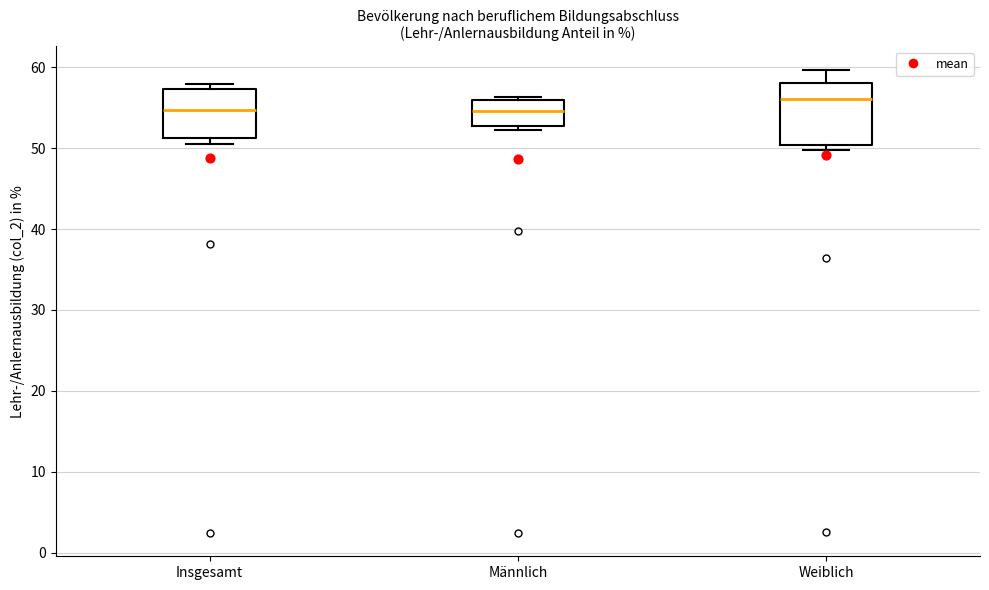

Which box's median line is the highest?

Weiblich